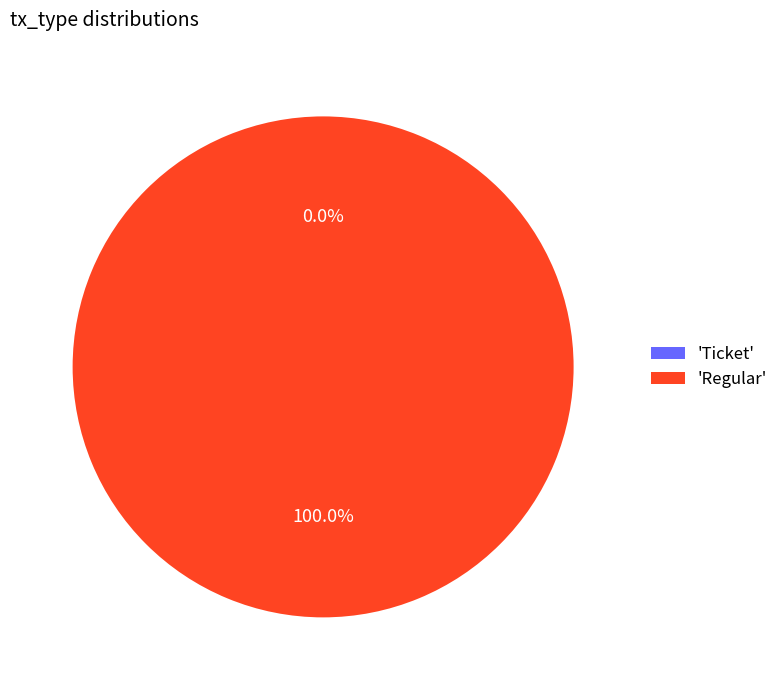

Rank the categories by value from lowest to highest.

Ticket, Regular